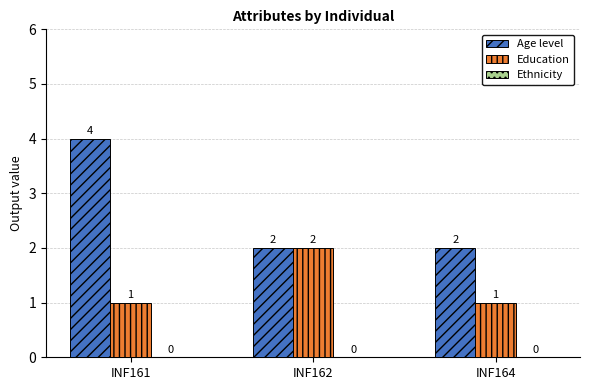

Which series changed the most between INF161 and INF162?

Age level